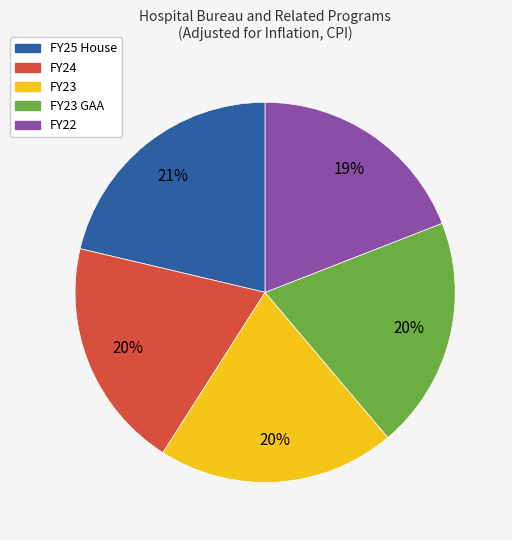

Which category has the smallest portion of the pie?

FY22